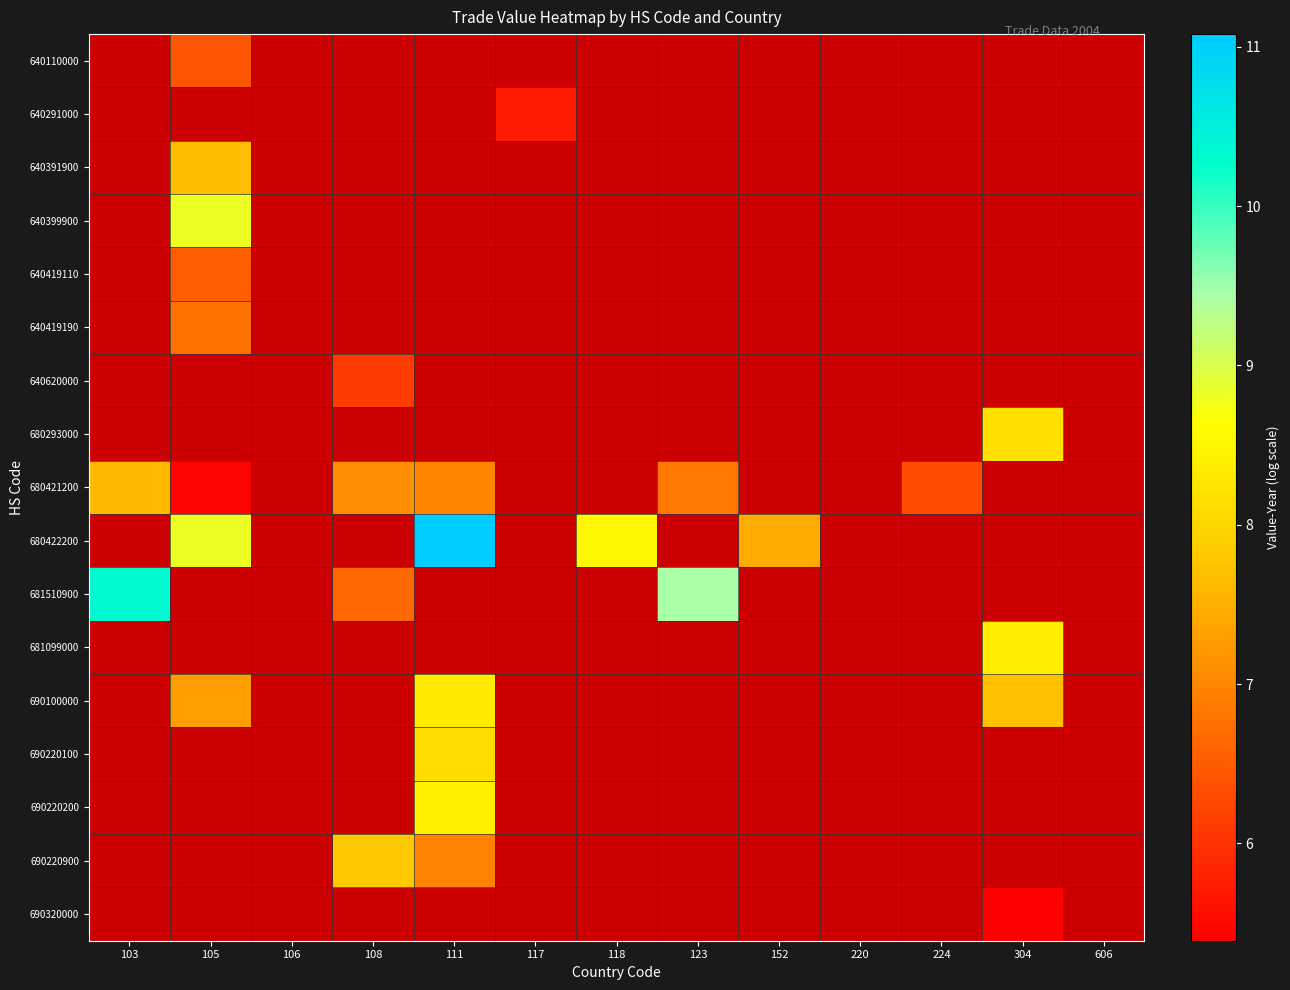

How many positive values does the 640391900 series have?

1